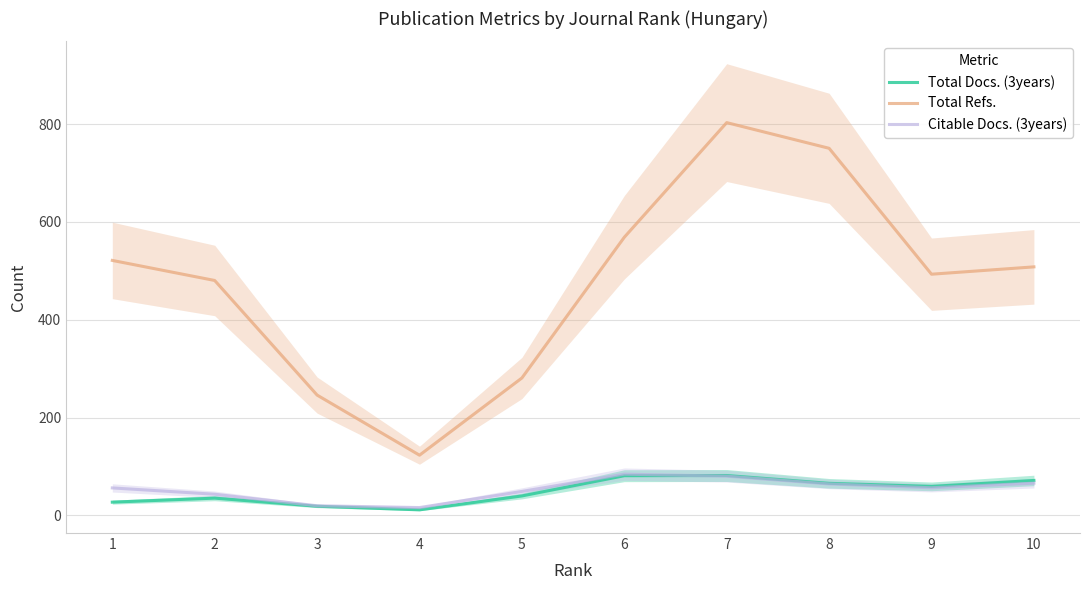

Which series changed the most between 3 and 5?

Total Refs.